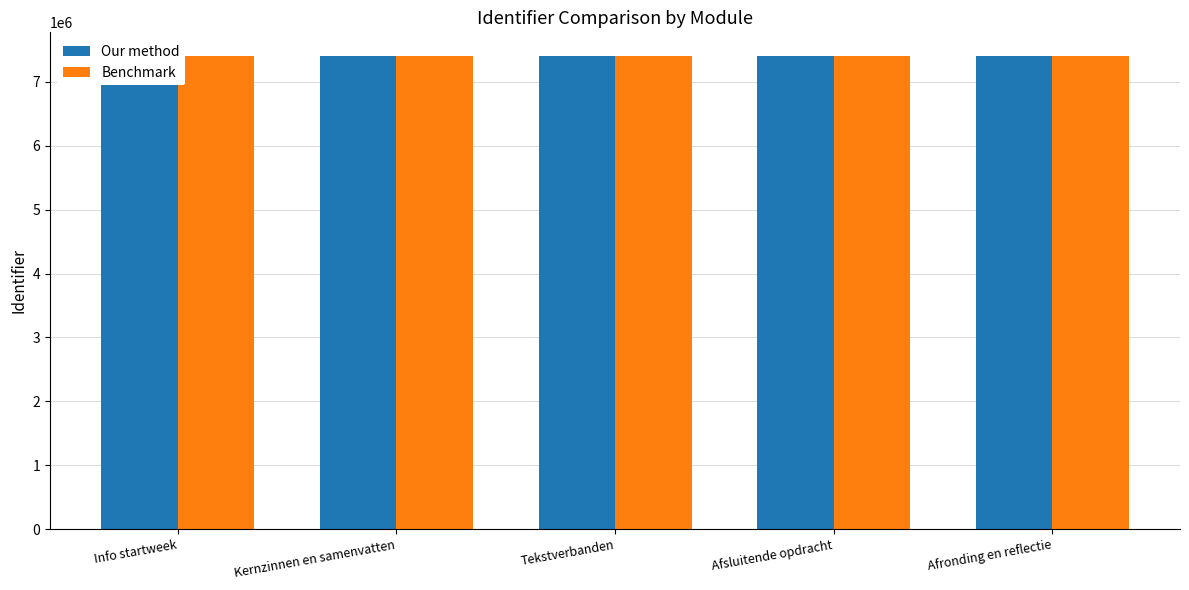

Which has a higher value, Tekstverbanden or Info startweek?

Tekstverbanden